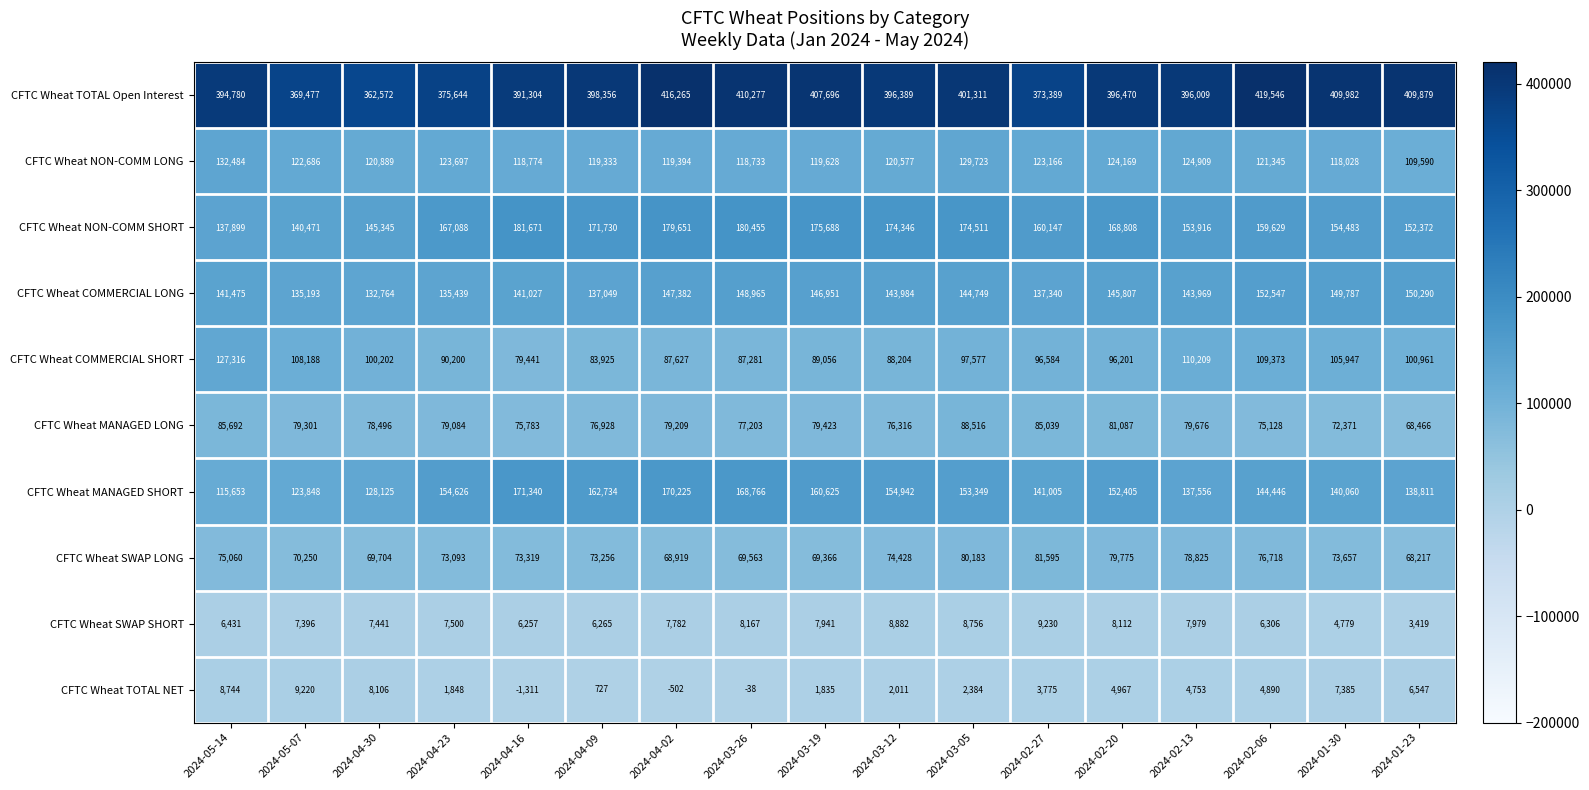

Is the value of CFTC Wheat COMMERCIAL SHORT at 2024-03-26 greater than the value of CFTC Wheat SWAP LONG at 2024-05-14?

Yes